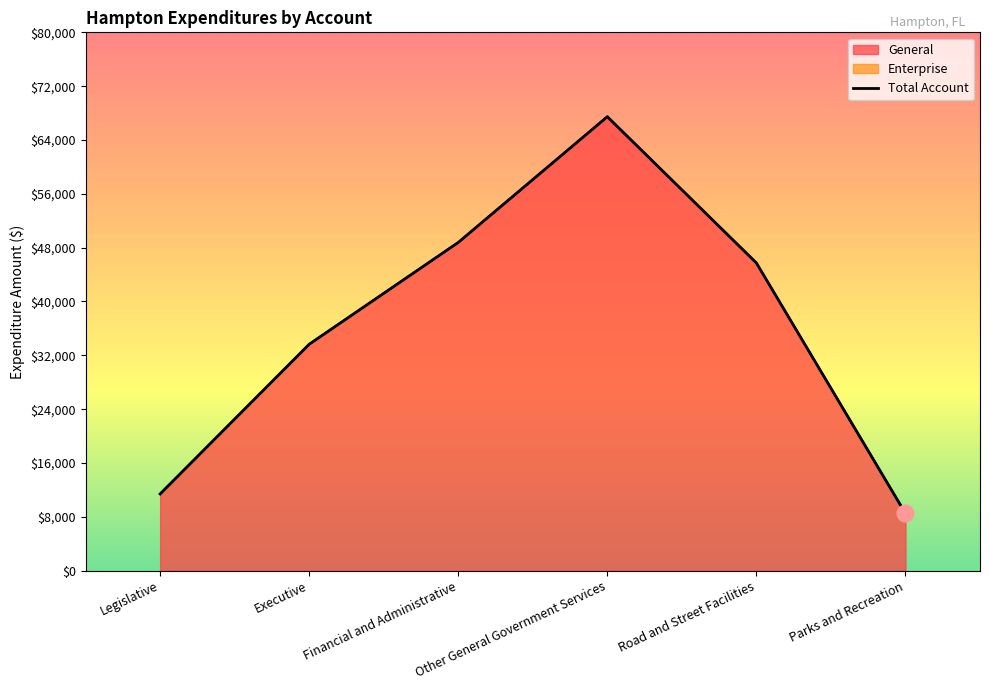

True or false: there are more than 2 points higher than both neighbors.

False